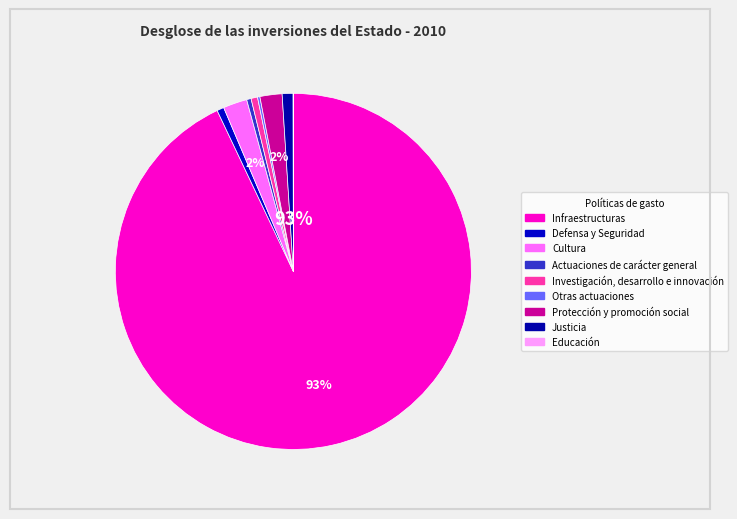

What is the largest slice in the pie chart?

Infraestructuras